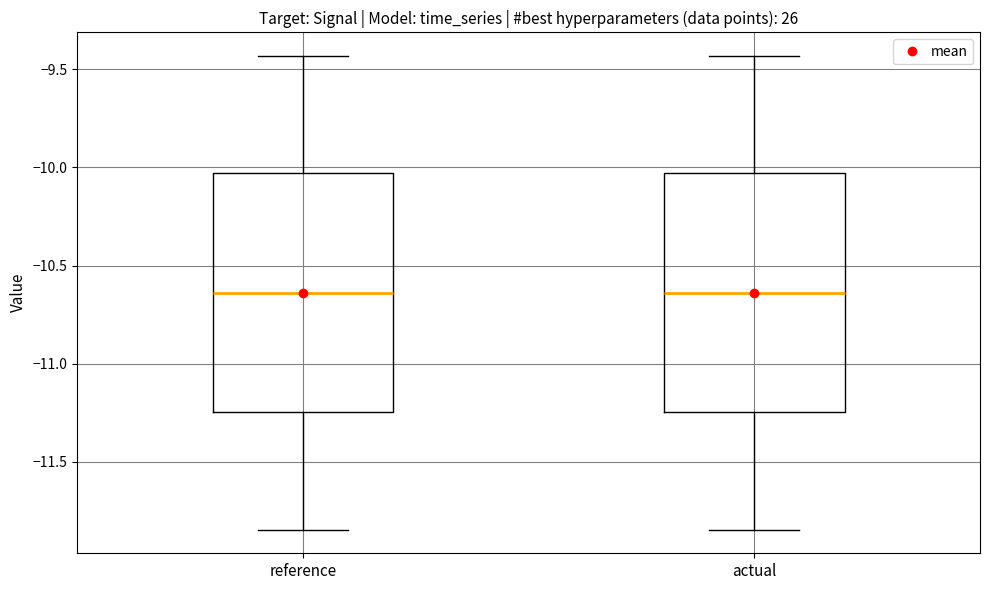

Where is the lower edge of the box for reference on the y-axis? The values are not printed on the chart, so give them approximately, as read against the axis.

-11.25